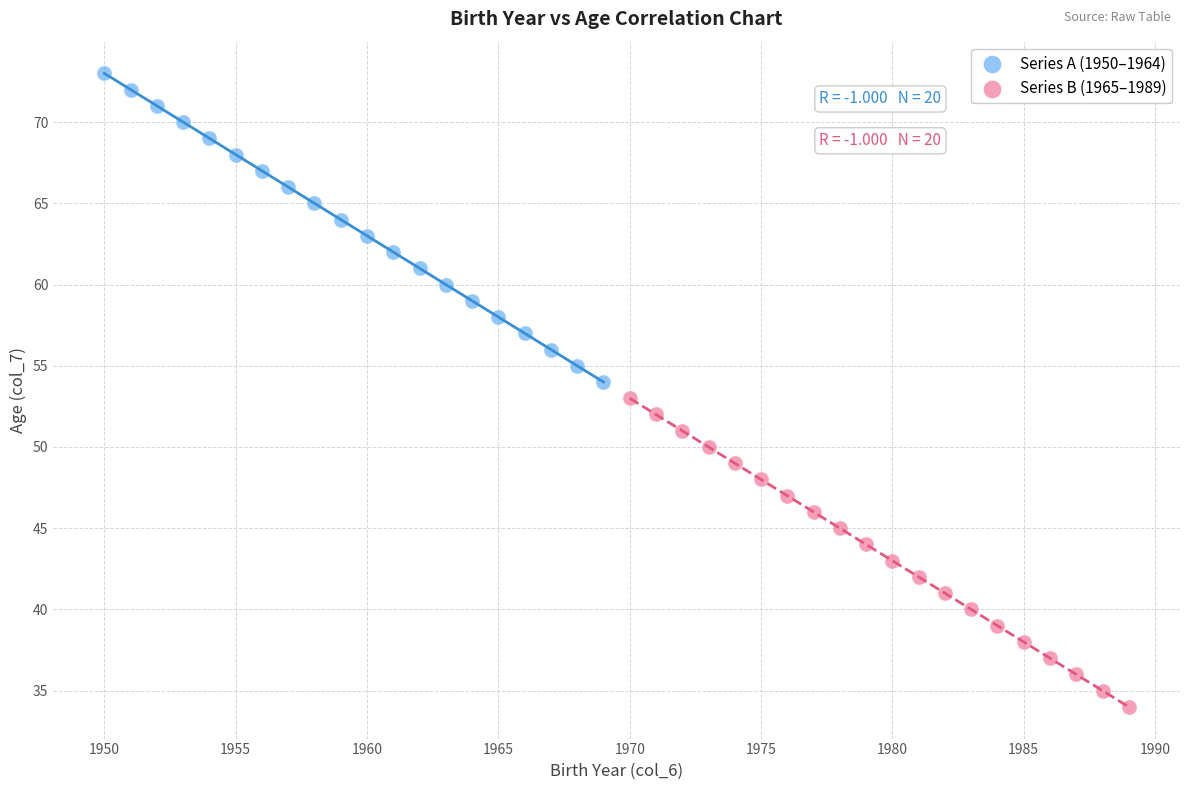

Which series contains the lowest Y value?

Series B (1965–1989)